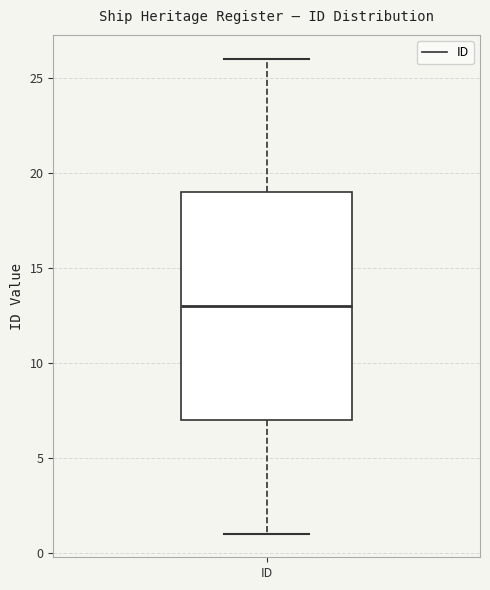

Where does the upper whisker of the box for ID end on the y-axis? The values are not printed on the chart, so give them approximately, as read against the axis.

26